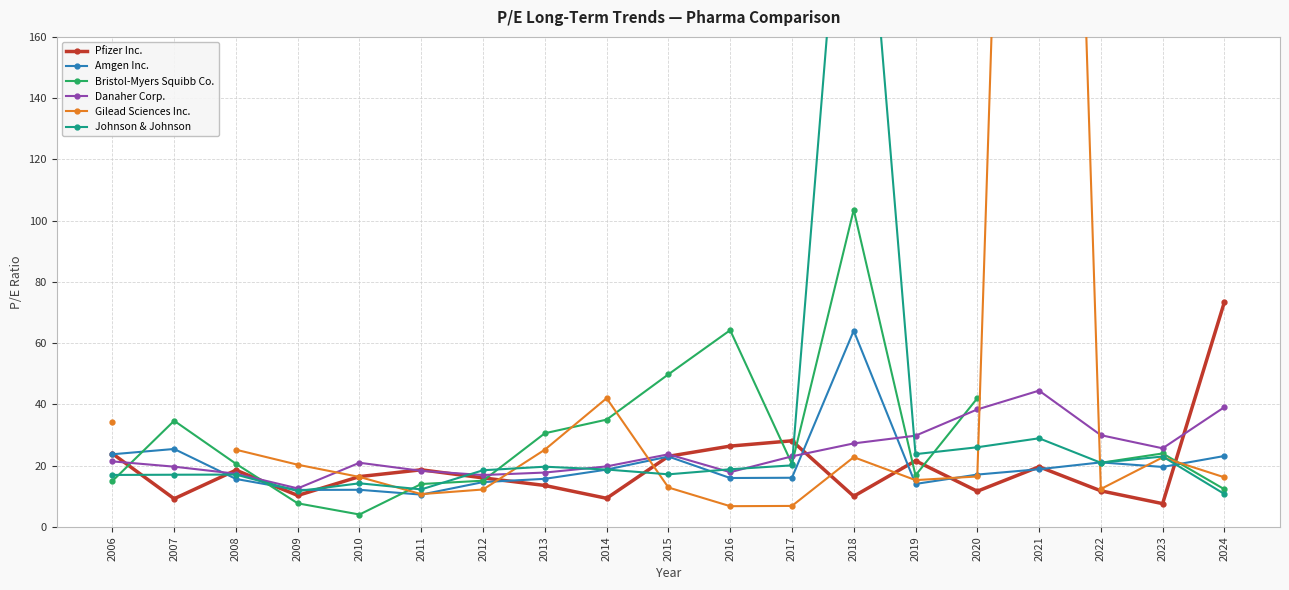

How many lines are shown in the chart?

6